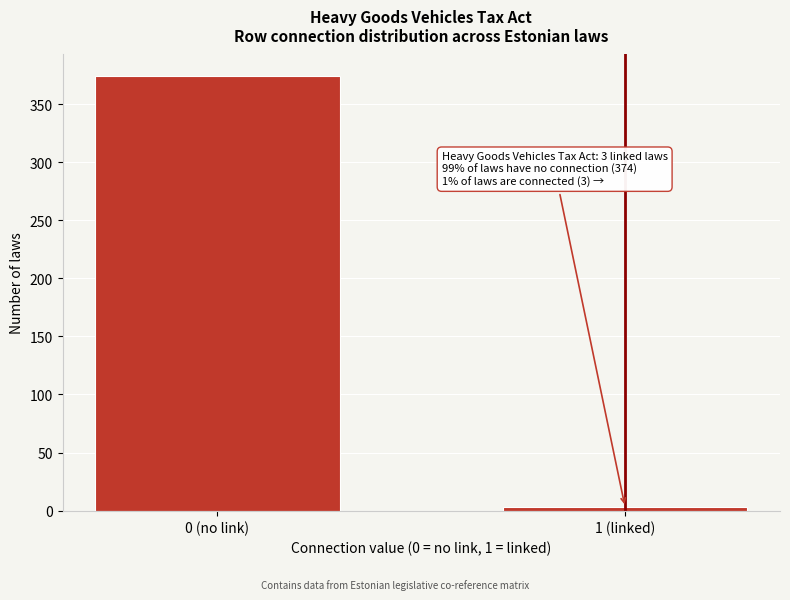

Reading left to right, extract all data points from this chart.

0 (no link)=374	1 (linked)=3